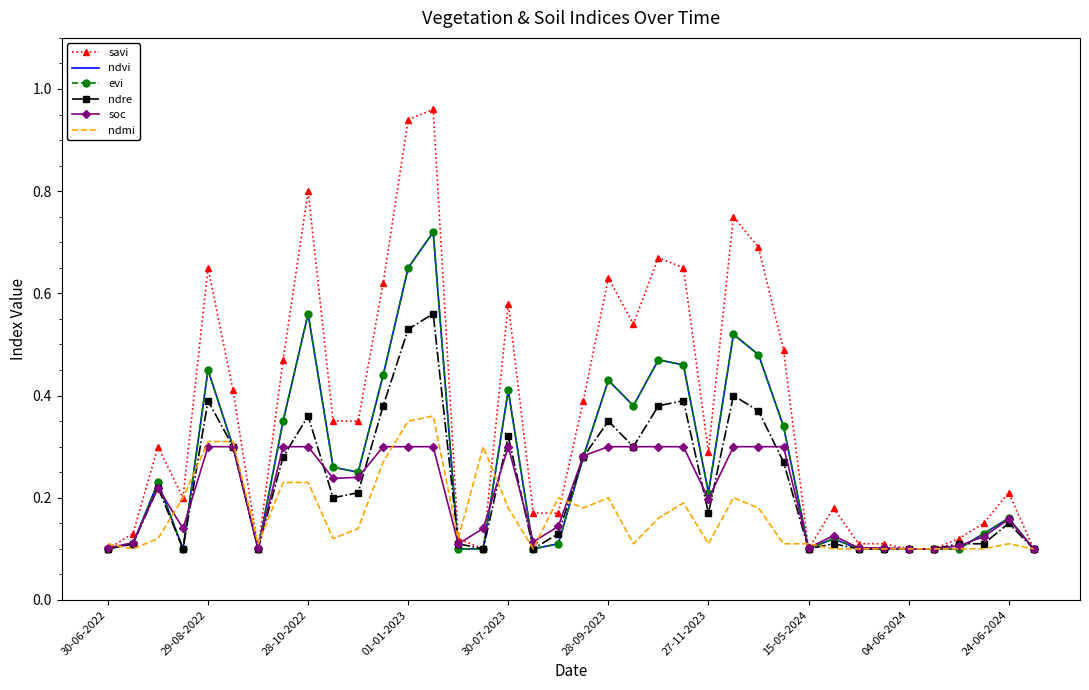

Where do ndre and evi first cross each other?

13 and 14